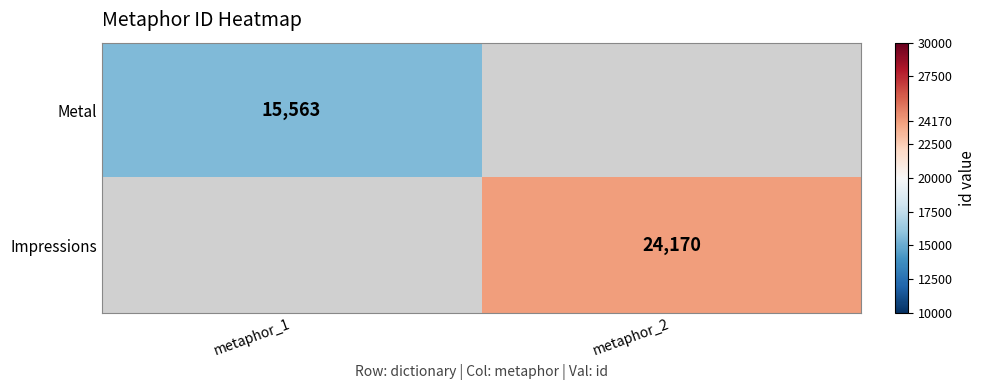

The value of Impressions at metaphor_2 is 36296. True or false?

False